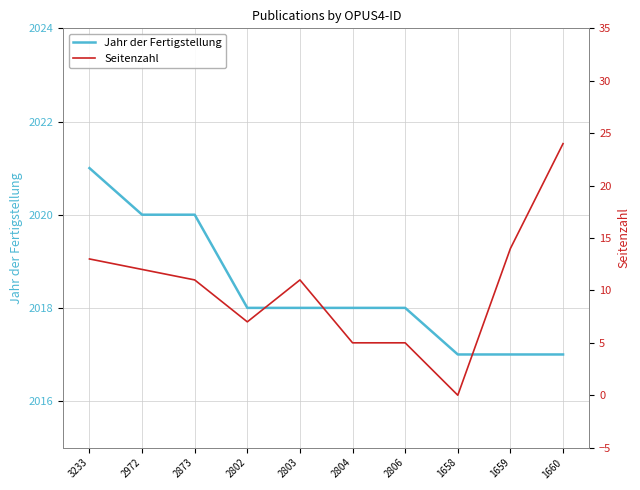

List the series in order of their overall mean, lowest first.

Seitenzahl, Jahr der Fertigstellung